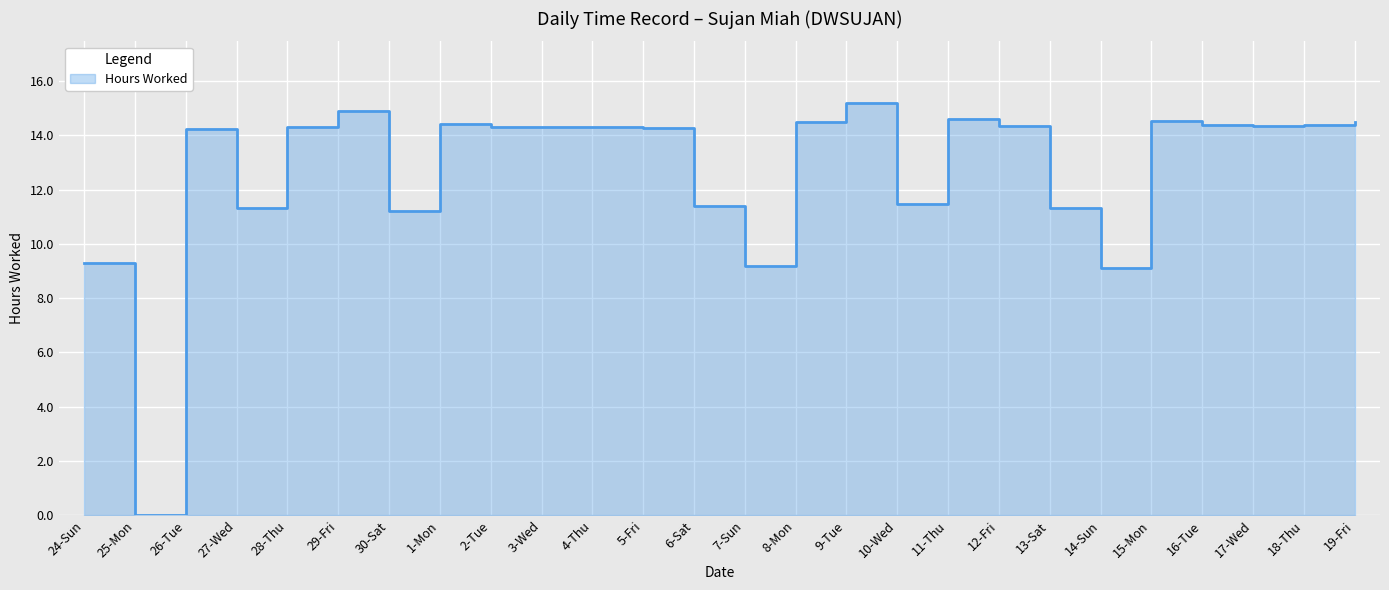

Which category has the lowest value across all series?

25-Mon